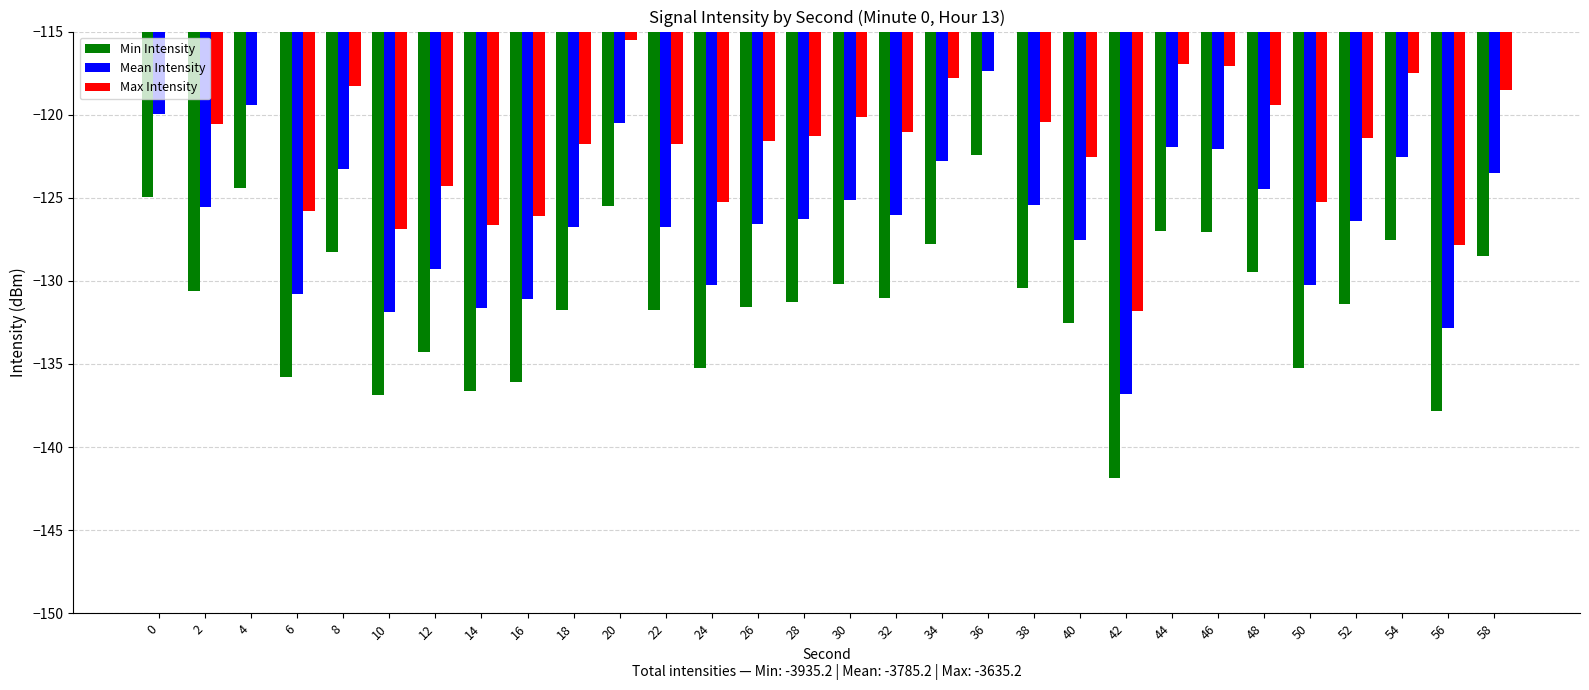

What are all the series names shown in the legend?

Min Intensity, Mean Intensity, Max Intensity